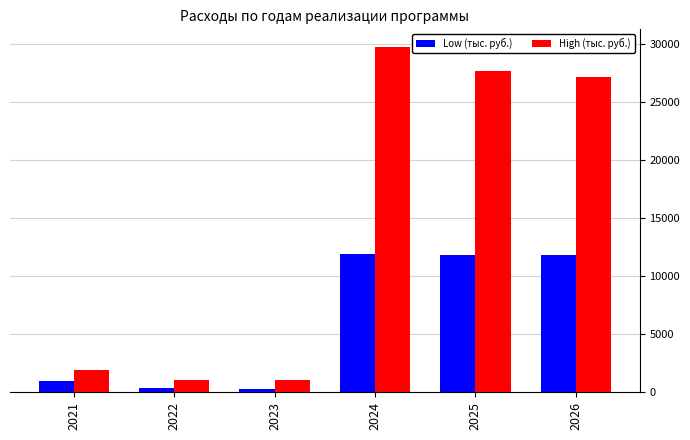

What is the sum of the Low (тыс. руб.) values at 2022 and 2026?

12140.4